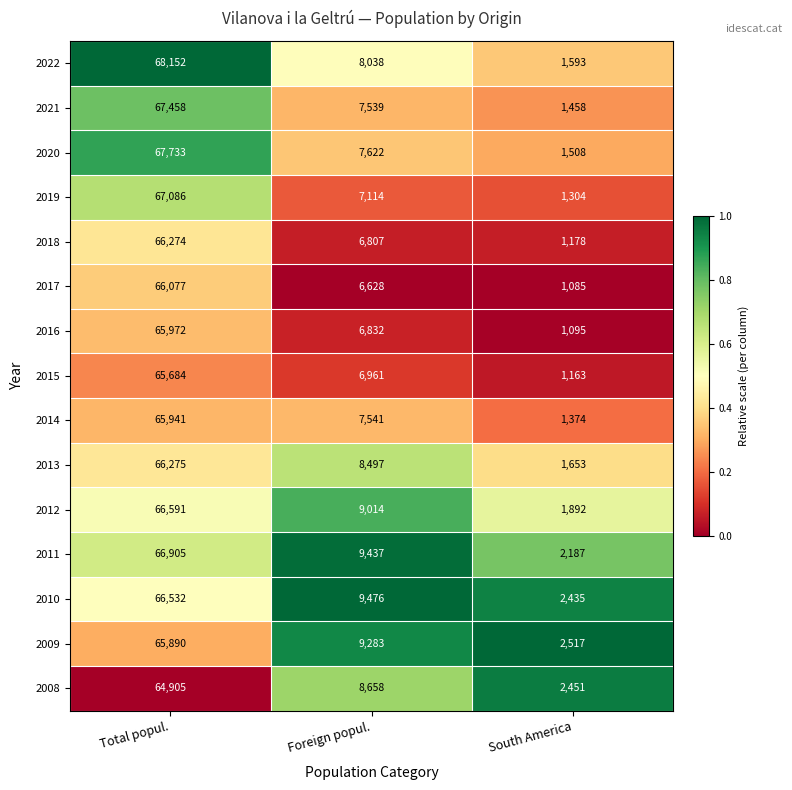

What is the sum of all 2018 values?

74259